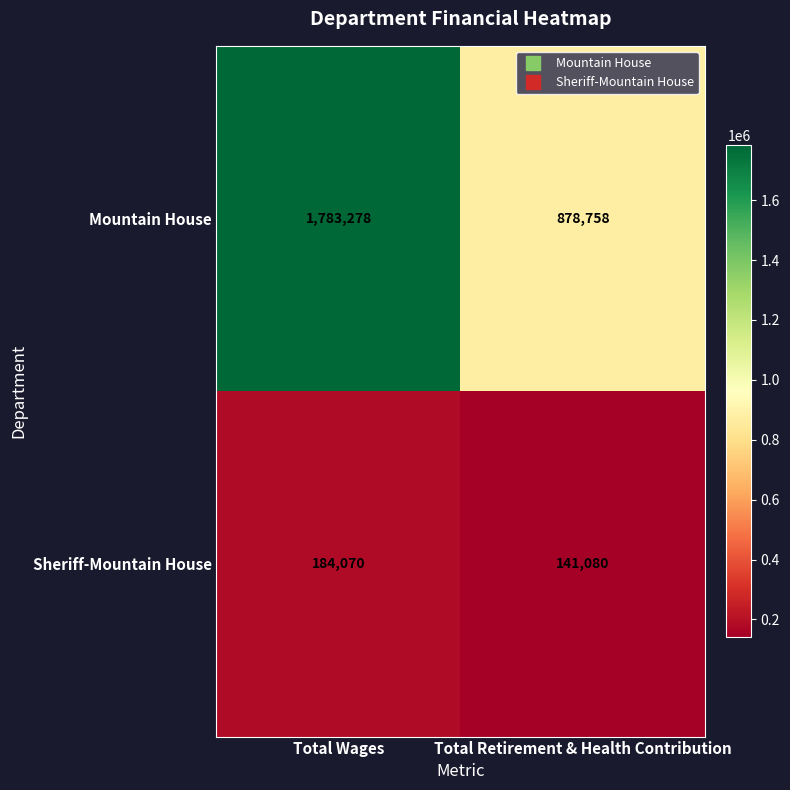

Reading right to left, extract all data points from this chart.

Mountain House: Total Retirement & Health Contribution=878758	Total Wages=1783278
Sheriff-Mountain House: Total Retirement & Health Contribution=141080	Total Wages=184070